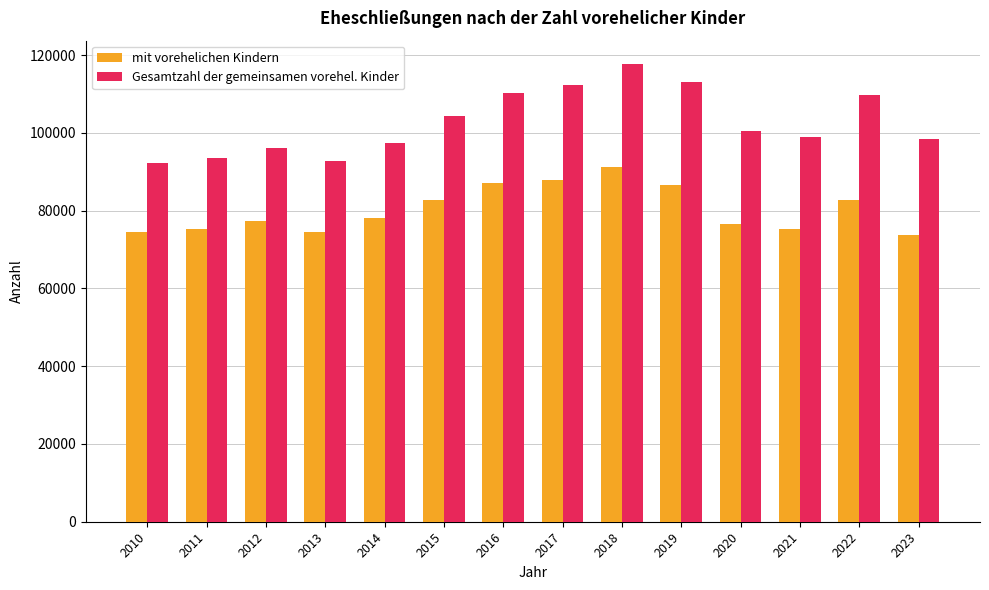

What is the sum of all mit vorehelichen Kindern values?

1124404